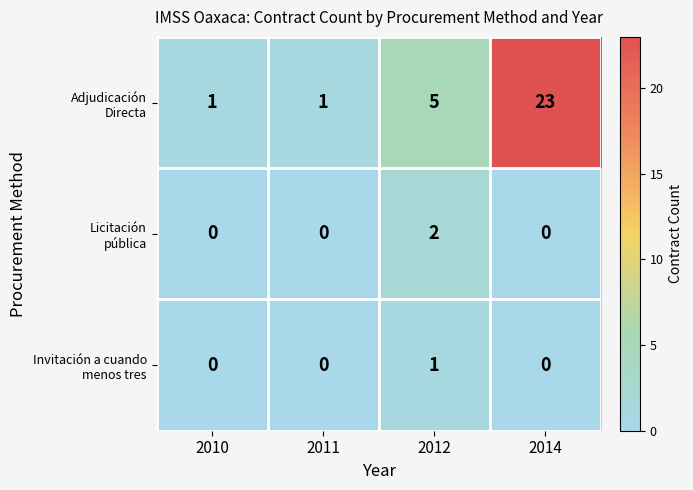

What is the difference between the highest and lowest values at 2014?

23